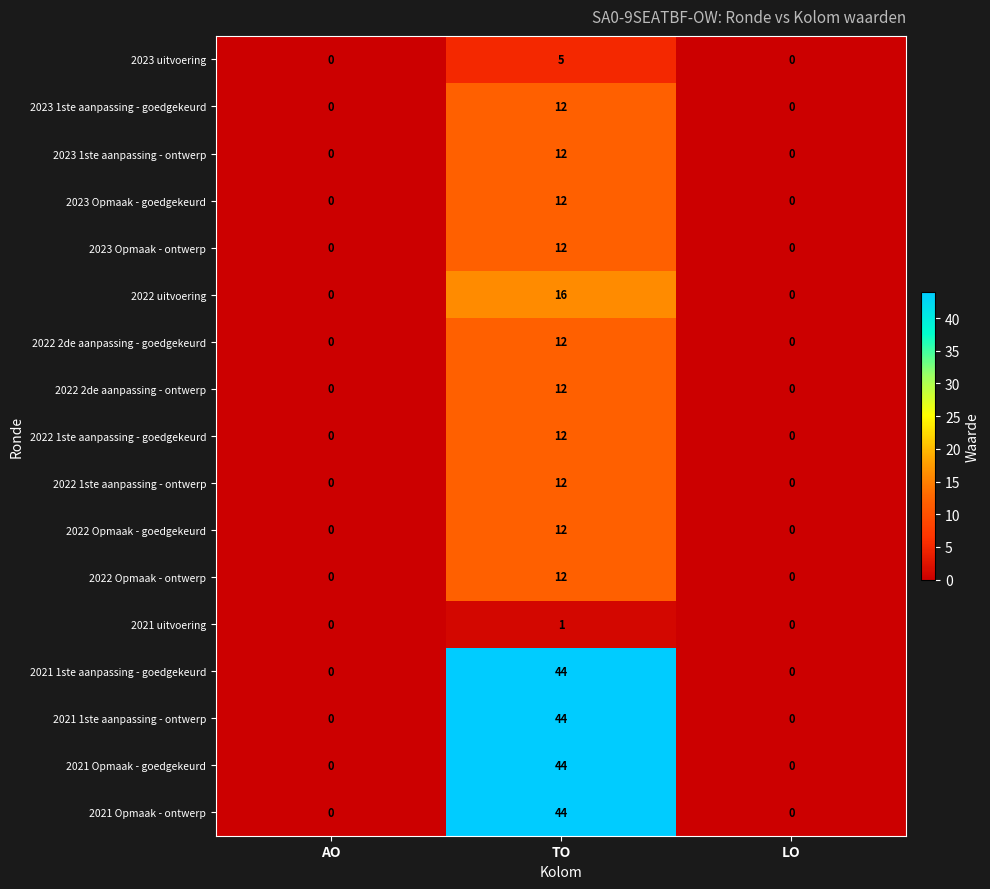

What is the sum of all 2021 Opmaak - goedgekeurd values?

44